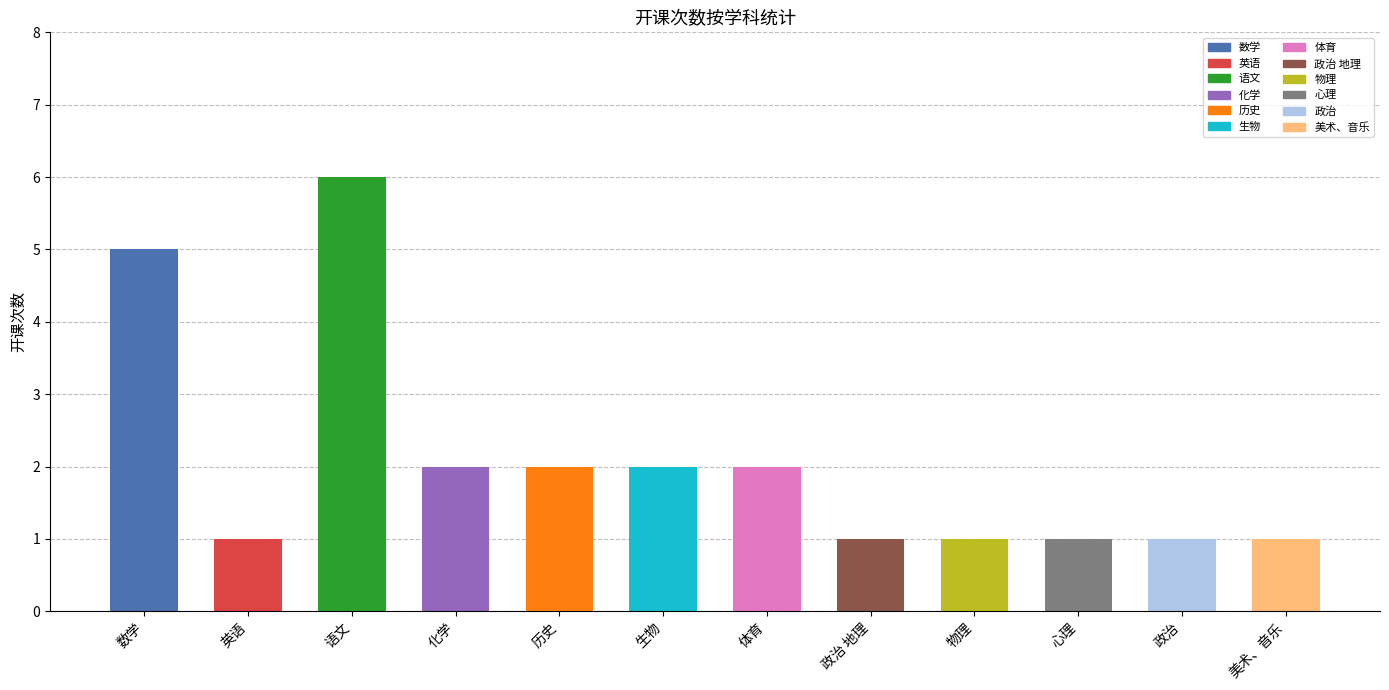

Does the chart contain any negative values?

No